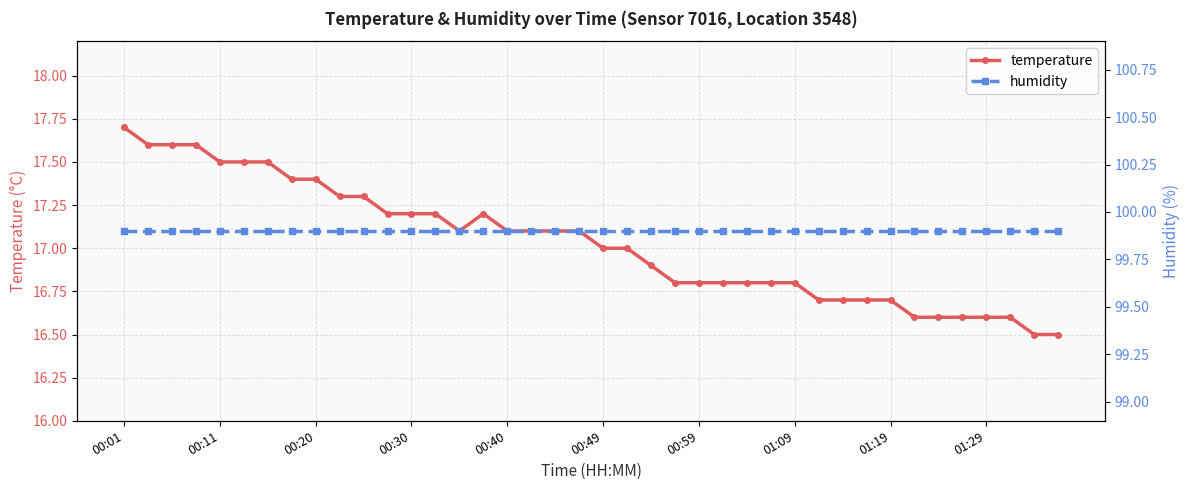

Is it true that temperature equals 27.3 at 00:11?

False